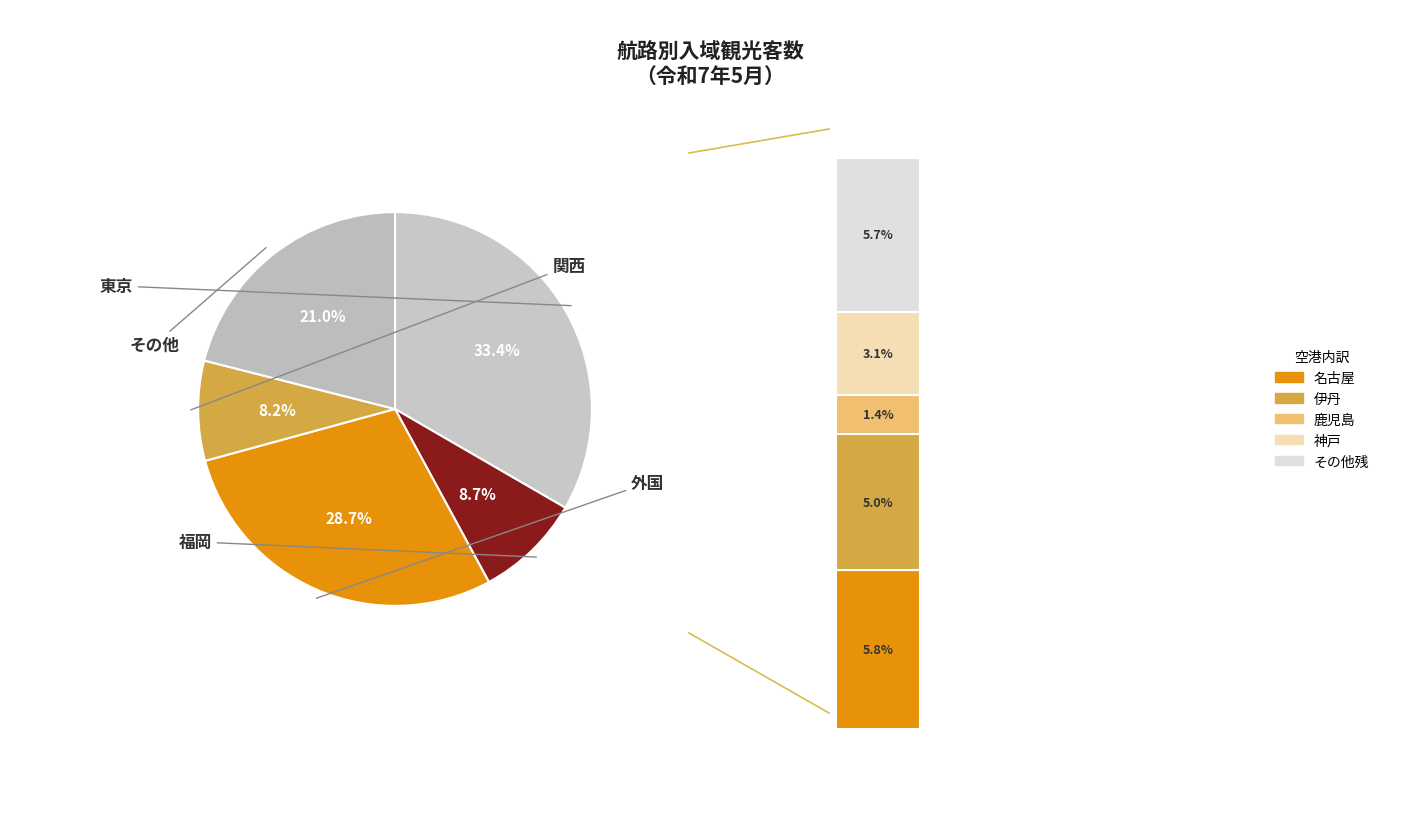

Is there any slice that represents more than half of the pie?

No